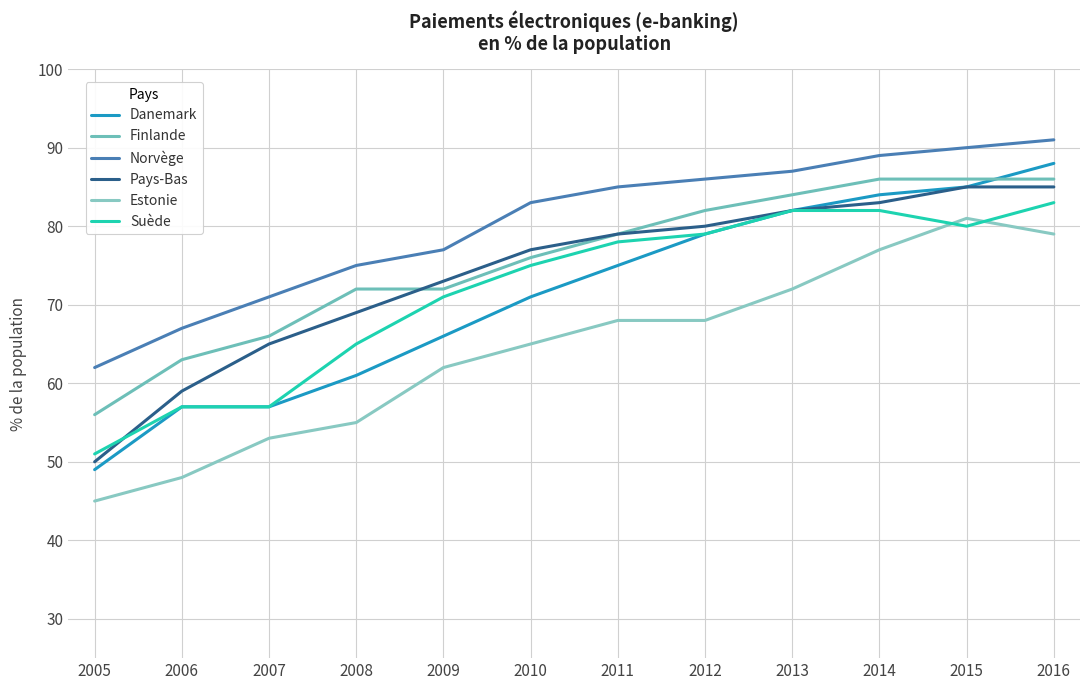

Reading right to left, what are all the values shown in this chart?

Danemark: 2016=88	2015=85	2014=84	2013=82	2012=79	2011=75	2010=71	2009=66	2008=61	2007=57	2006=57	2005=49
Finlande: 2016=86	2015=86	2014=86	2013=84	2012=82	2011=79	2010=76	2009=72	2008=72	2007=66	2006=63	2005=56
Norvège: 2016=91	2015=90	2014=89	2013=87	2012=86	2011=85	2010=83	2009=77	2008=75	2007=71	2006=67	2005=62
Pays-Bas: 2016=85	2015=85	2014=83	2013=82	2012=80	2011=79	2010=77	2009=73	2008=69	2007=65	2006=59	2005=50
Estonie: 2016=79	2015=81	2014=77	2013=72	2012=68	2011=68	2010=65	2009=62	2008=55	2007=53	2006=48	2005=45
Suède: 2016=83	2015=80	2014=82	2013=82	2012=79	2011=78	2010=75	2009=71	2008=65	2007=57	2006=57	2005=51